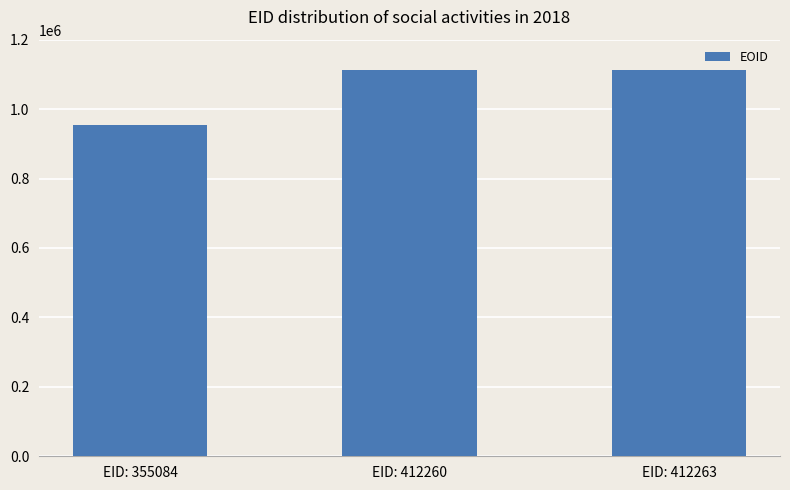

How many categories are shown in the chart?

3